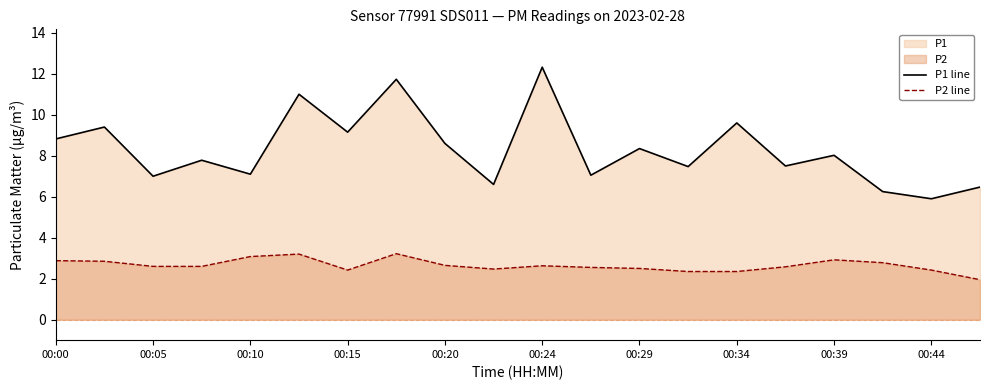

Which category has the highest value in the P1 line series?

00:24